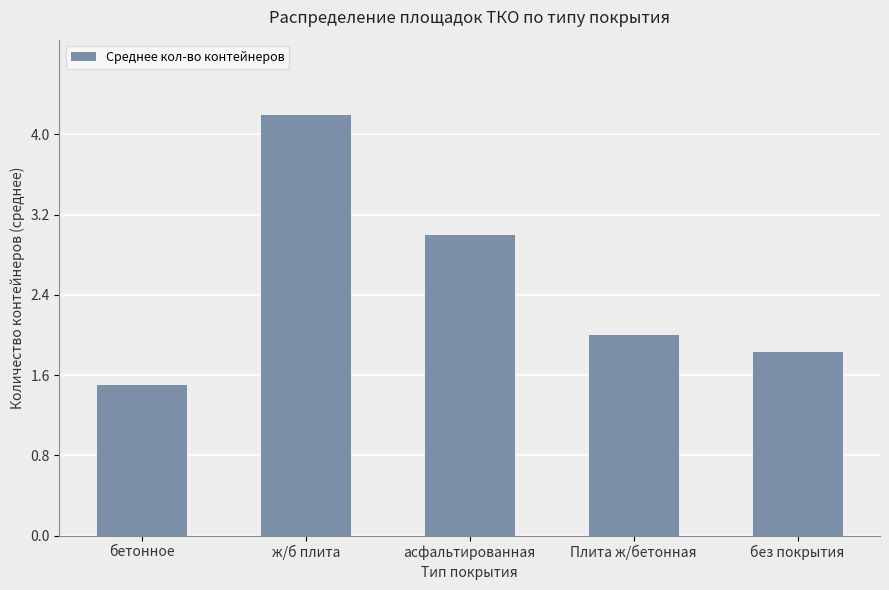

Read the value at ж/б плита.

4.2